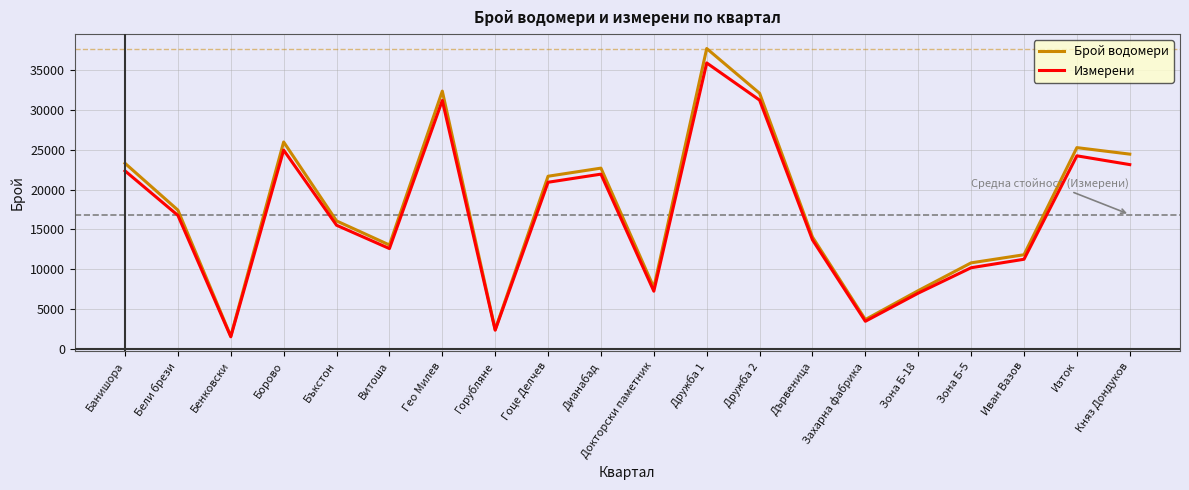

What is the difference between the highest and lowest values at Гео Милев?

1177